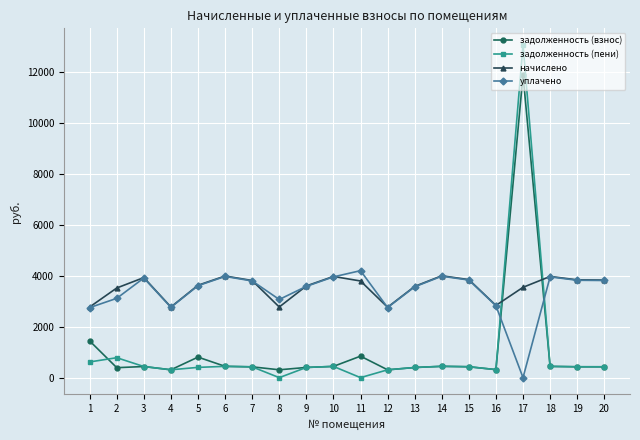

True or false: задолженность (пени) has more than 0 interior local peaks.

True